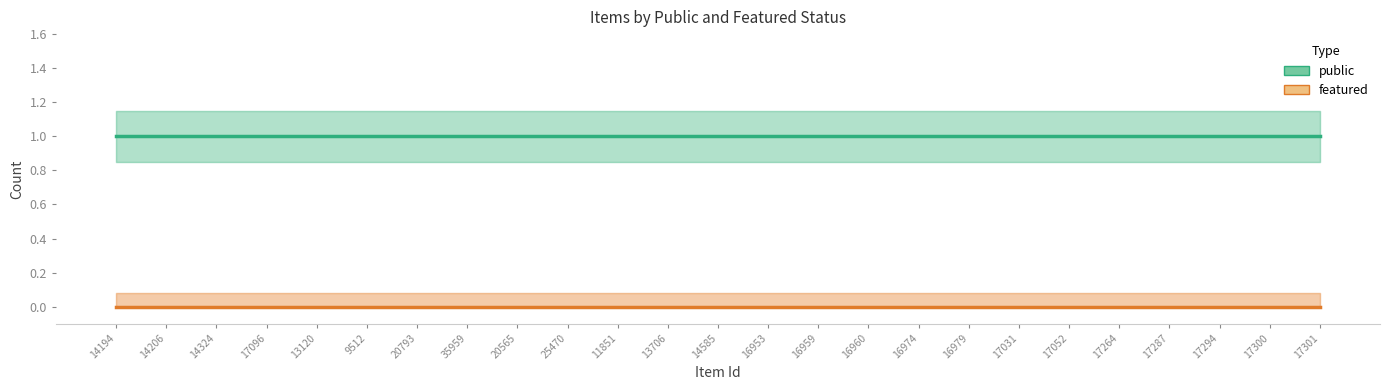

What is the approximate value of public at 16959?

1